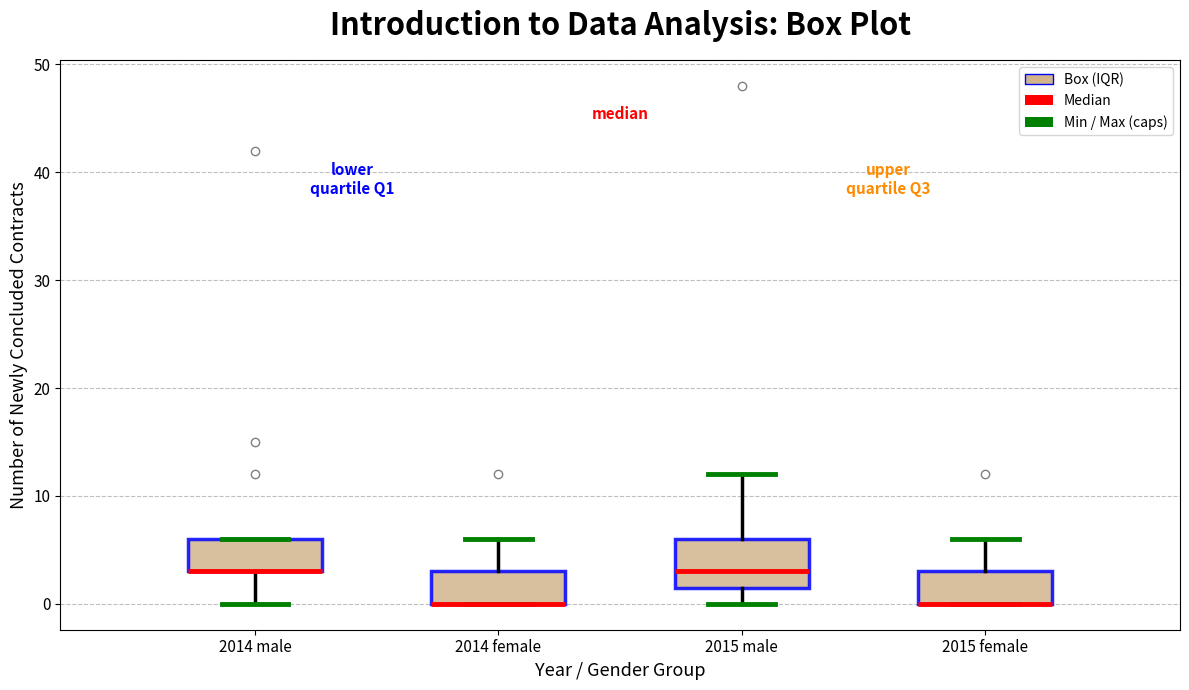

Reading left to right, read every box against the y-axis: the position of its median line, the range the box covers, and the ends of its whiskers. The values are not printed on the chart, so give them approximately, as read against the axis.

2014 male: median 3 (drawn on the box's lower edge), box 3 to 6, whiskers 0 to 6
2014 female: median 0 (drawn on the box's lower edge), box 0 to 3, whiskers 0 to 6
2015 male: median 3, box 2 to 6, whiskers 0 to 12
2015 female: median 0 (drawn on the box's lower edge), box 0 to 3, whiskers 0 to 6